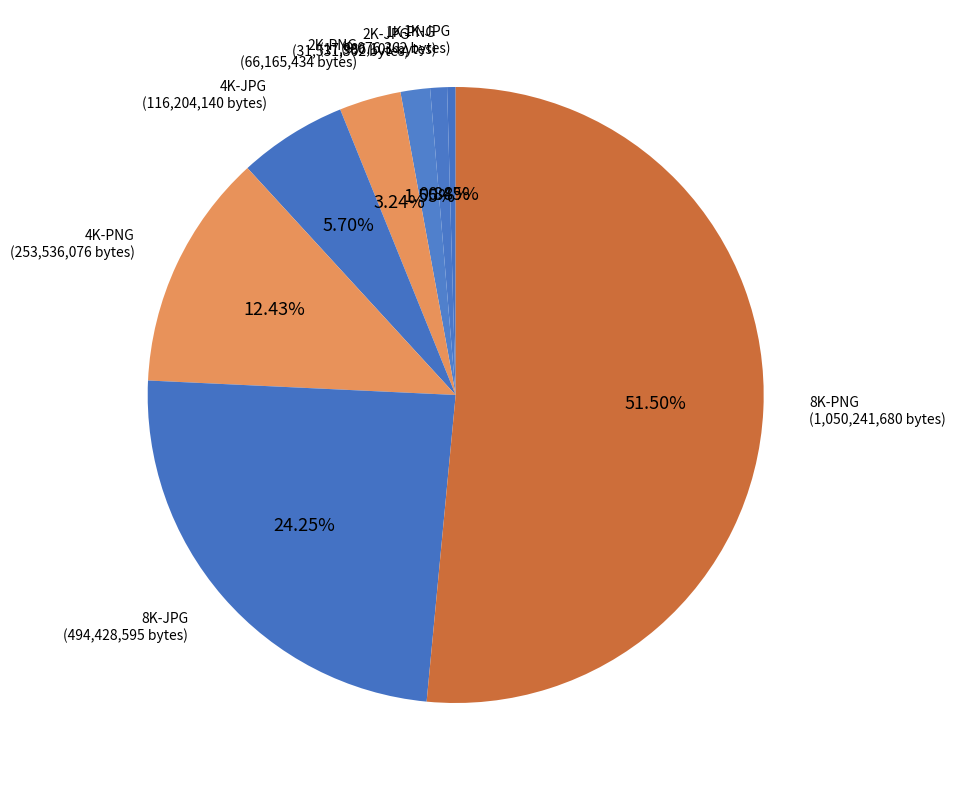

Does 2K-PNG represent more than half of the total?

No